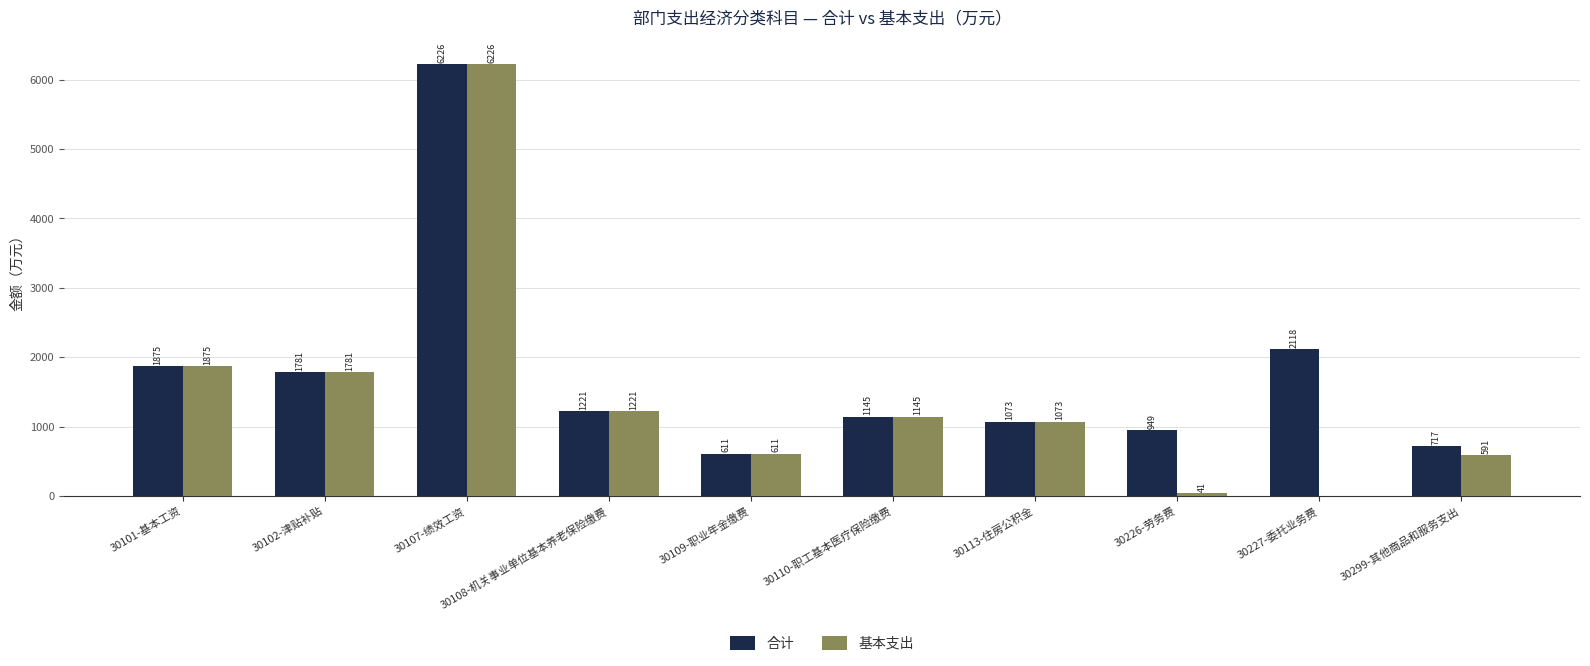

At which category is the sum across all series the highest?

30107-绩效工资